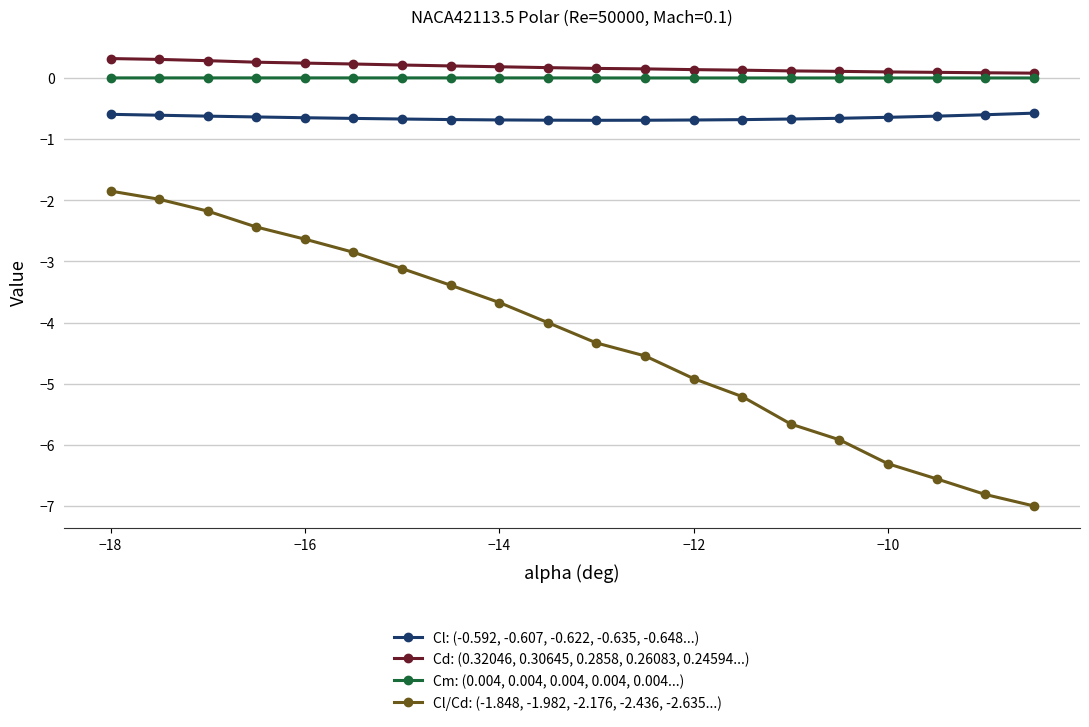

True or false: Cl: (-0.592, -0.607, -0.622, -0.635, -0.648...) and Cl/Cd: (-1.848, -1.982, -2.176, -2.436, -2.635...) cross at least once.

False